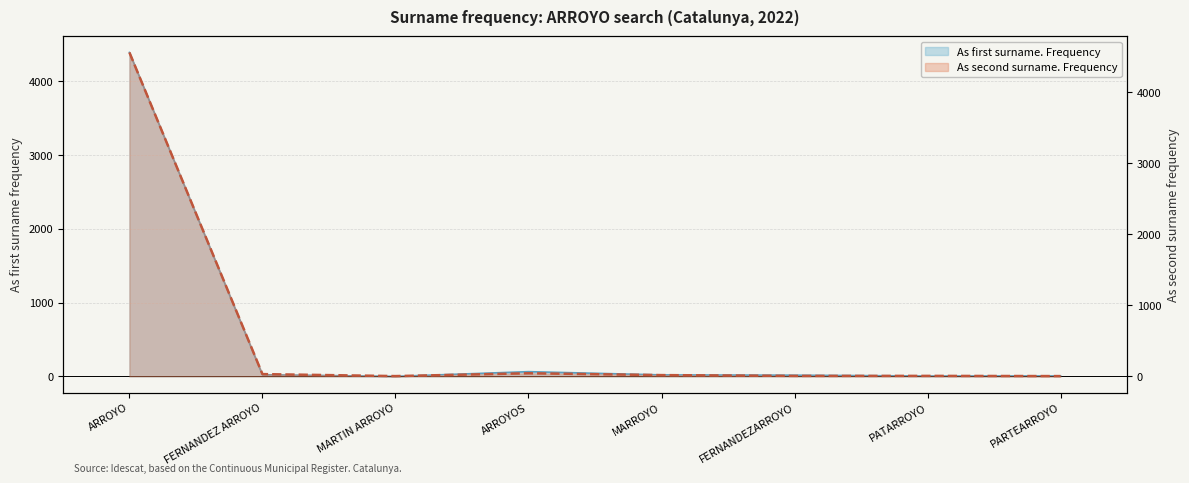

What is the value of the As second surname. Frequency point at the 2nd from the left?

32